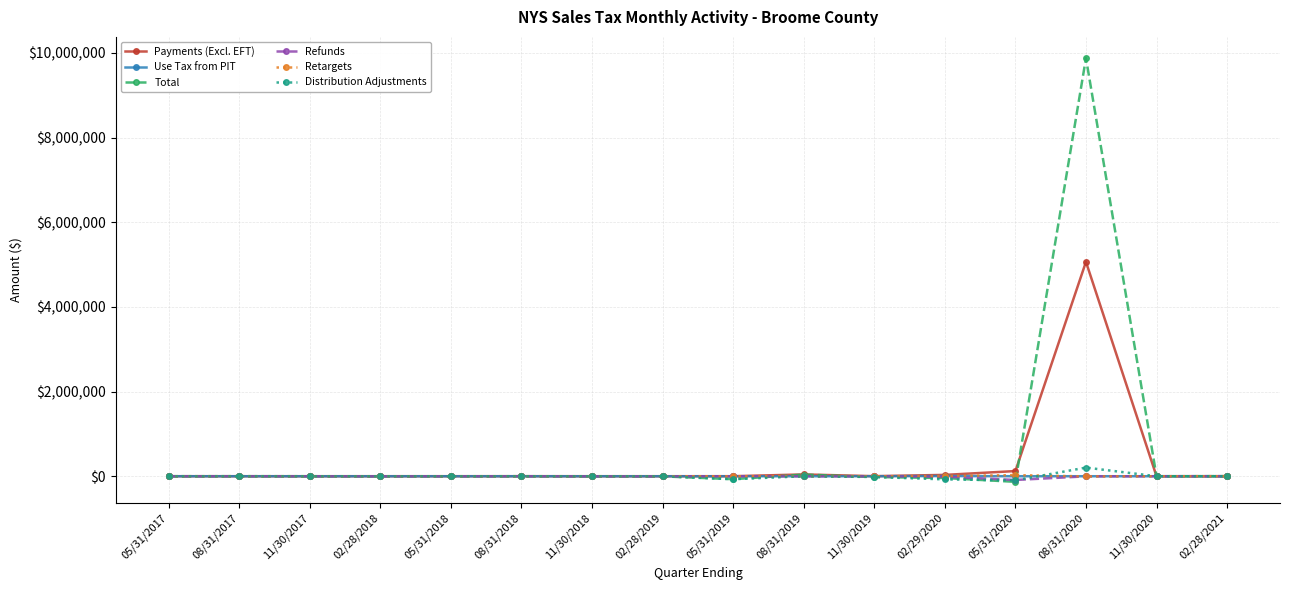

What is the difference between the maximum and minimum values in the Payments (Excl. EFT) series?

5064488.4